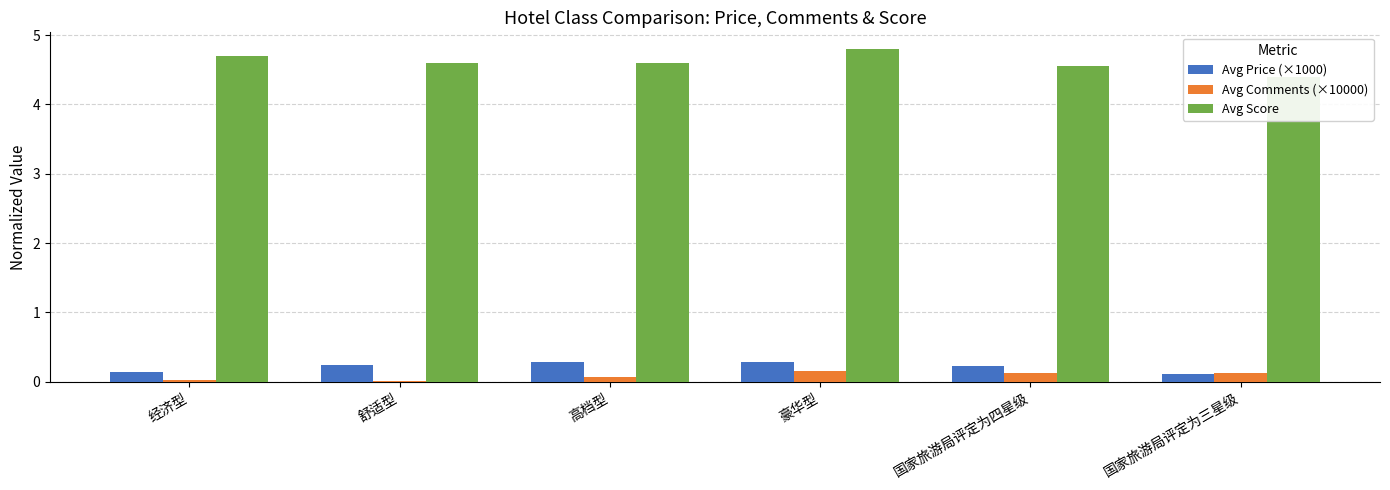

Rank the series by their maximum value, from highest to lowest.

Avg Score, Avg Price (×1000), Avg Comments (×10000)